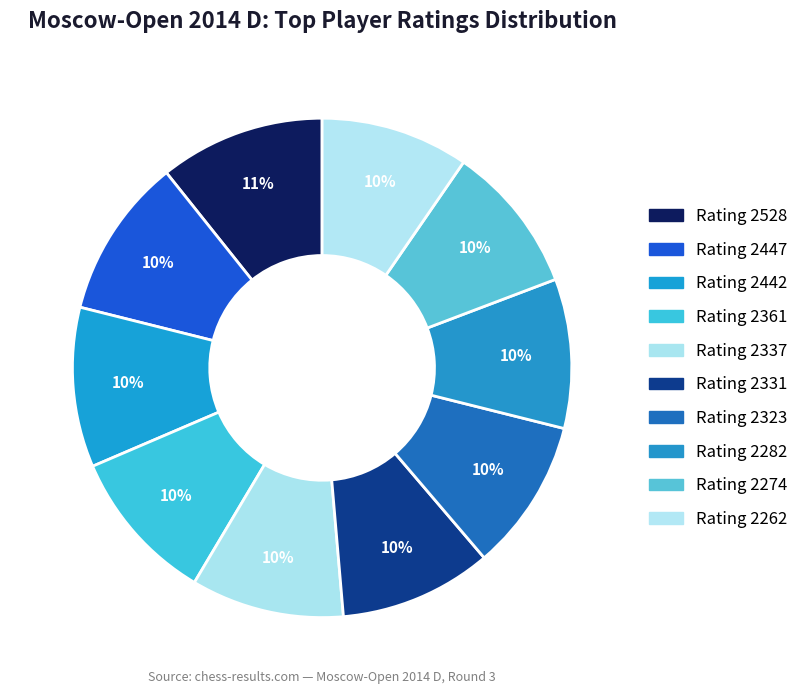

Count the number of slices in the pie.

10